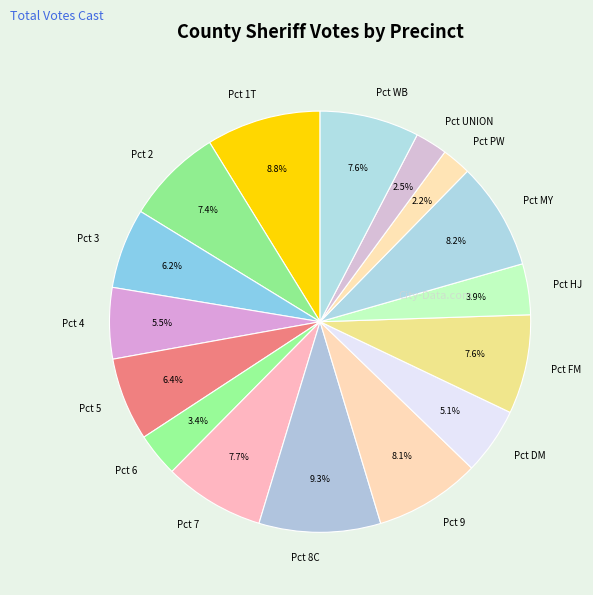

Which slice is the largest?

Pct 8C